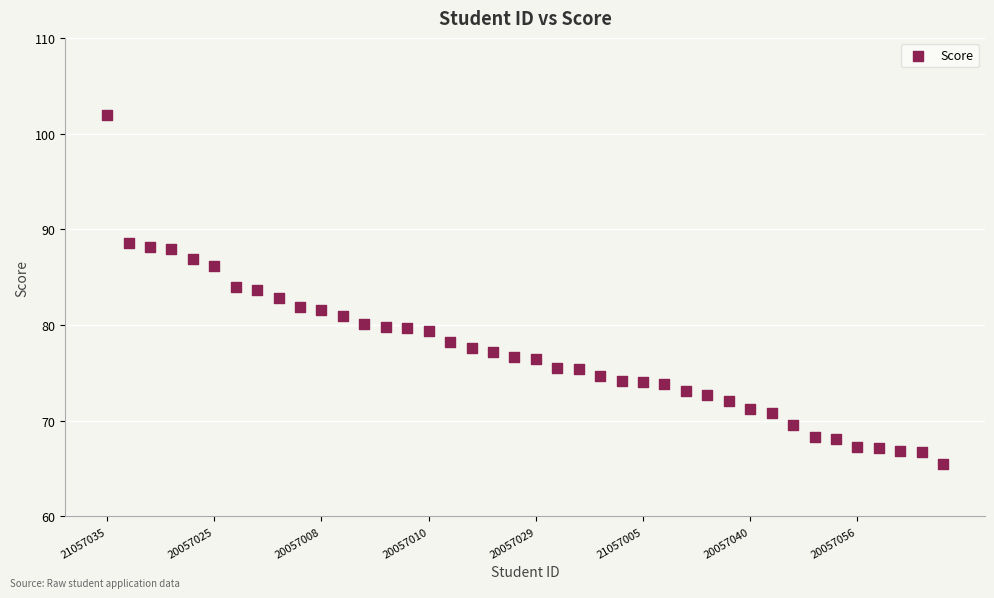

What is the range of Y values (max minus min)?

36.5